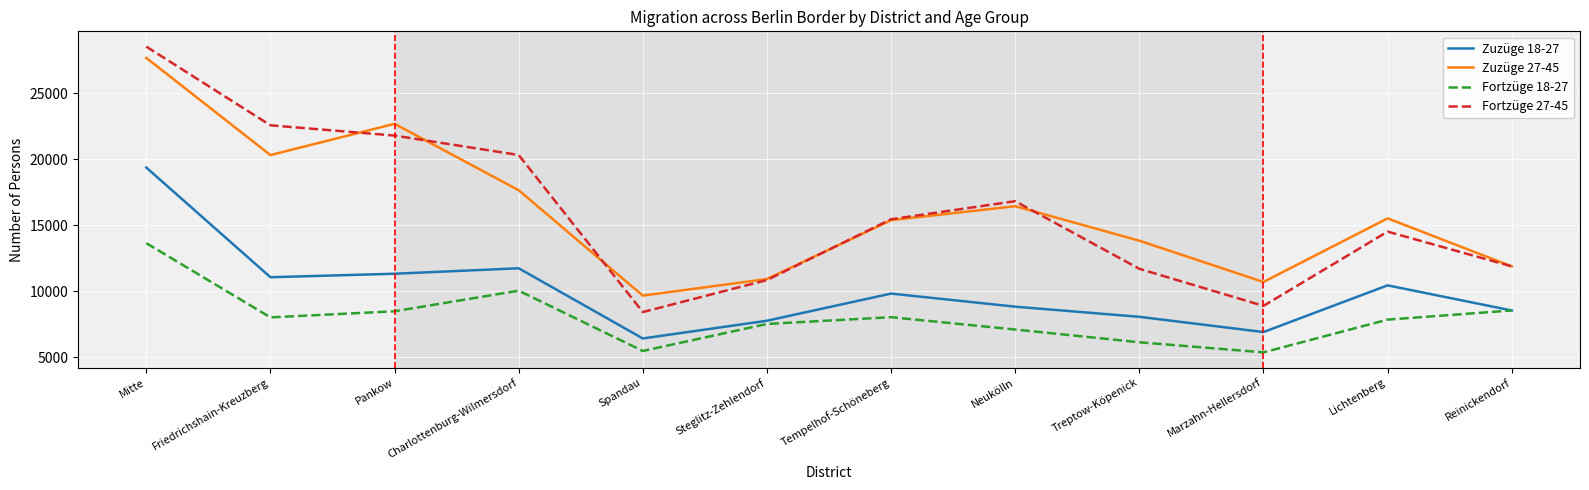

The value of Fortzüge 18-27 at Reinickendorf is 14118. True or false?

False